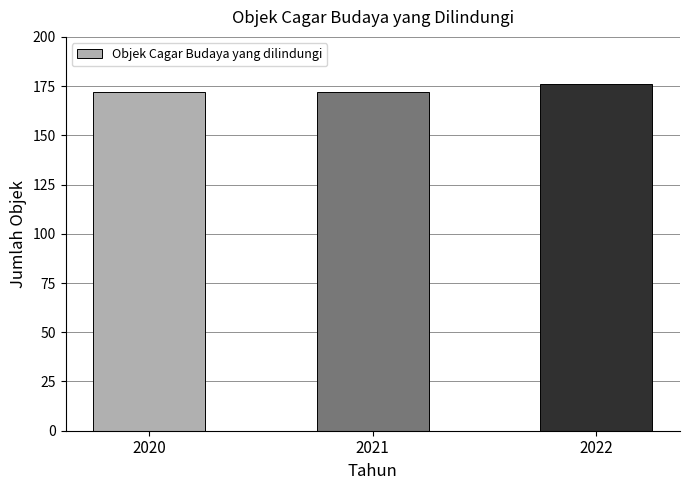

Read the value at 2022.

176